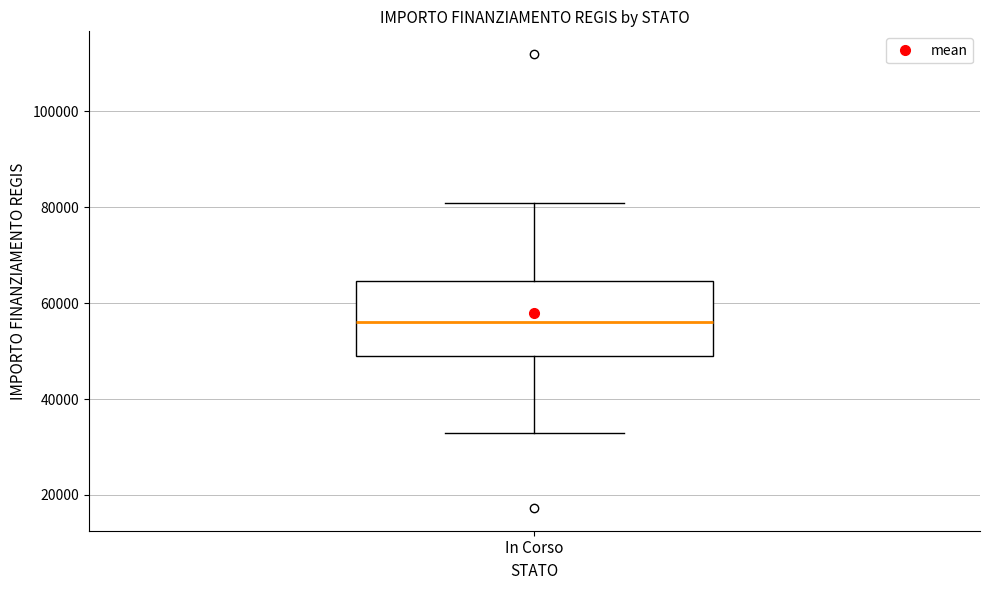

Transcribe this box plot: give where the median line is, the range the box spans, and where the two whiskers end, as read against the y-axis. The values are not printed on the chart, so give them approximately, as read against the axis.

median 56000, box 50000 to 64000, whiskers 32000 to 80000